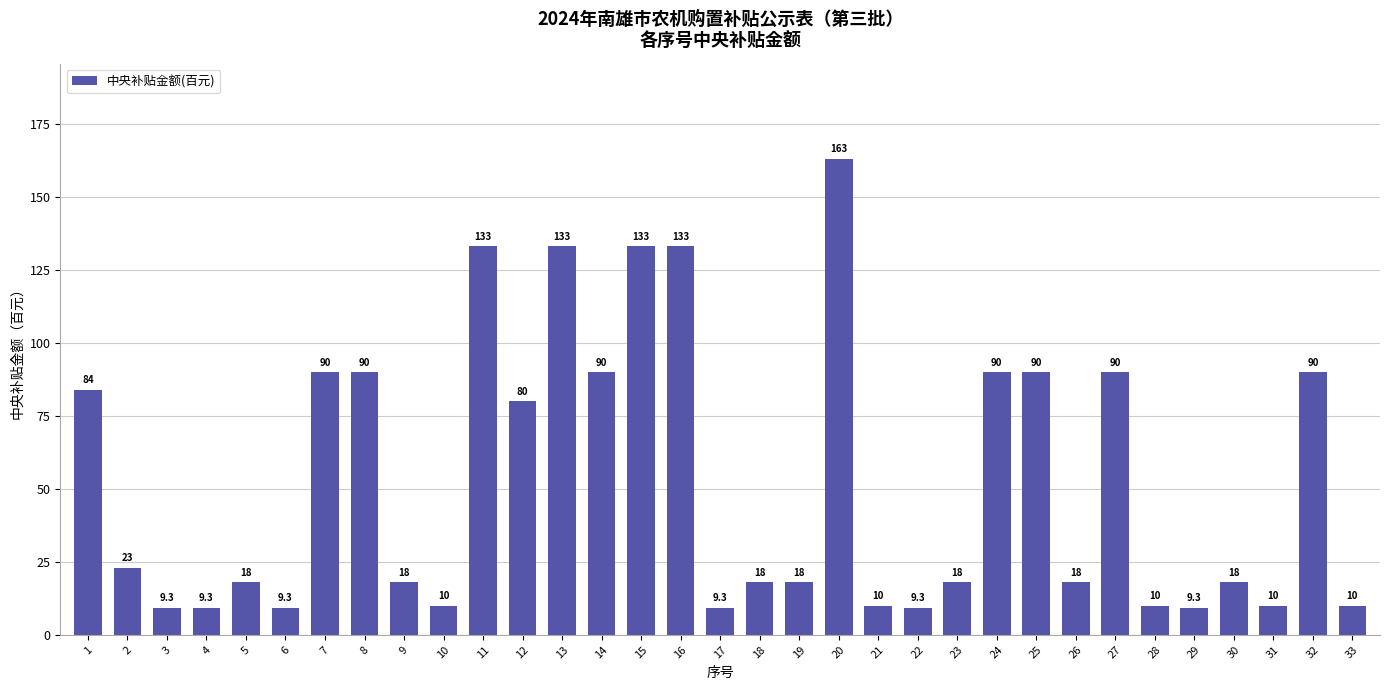

What is the value of the 19th bar from the left?

18.0